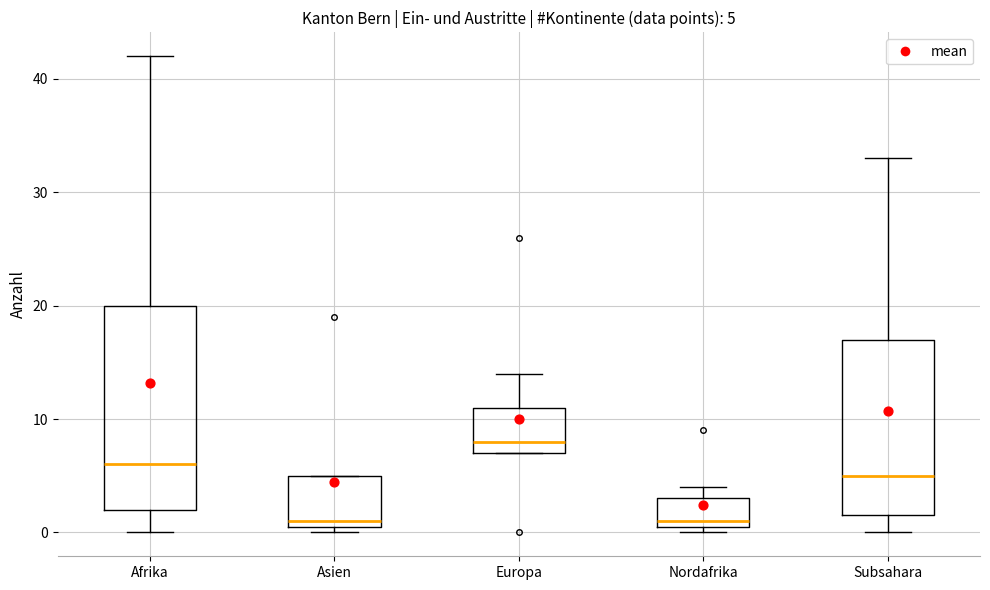

Comparing the boxes themselves (not the whiskers), which one is the tallest?

Afrika